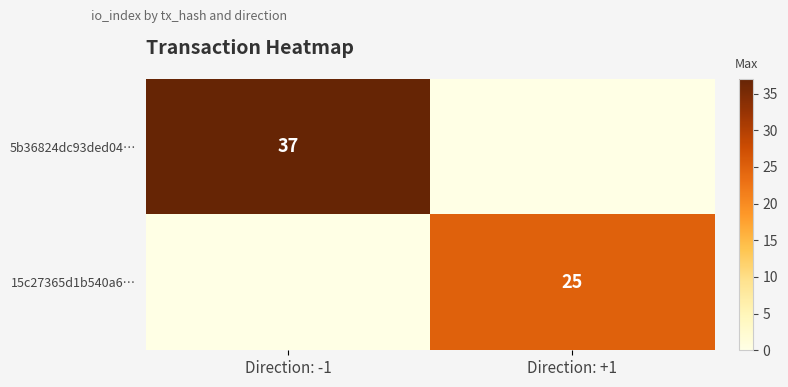

The value of 15c27365d1b540a6… at Direction: +1 is 16. True or false?

False